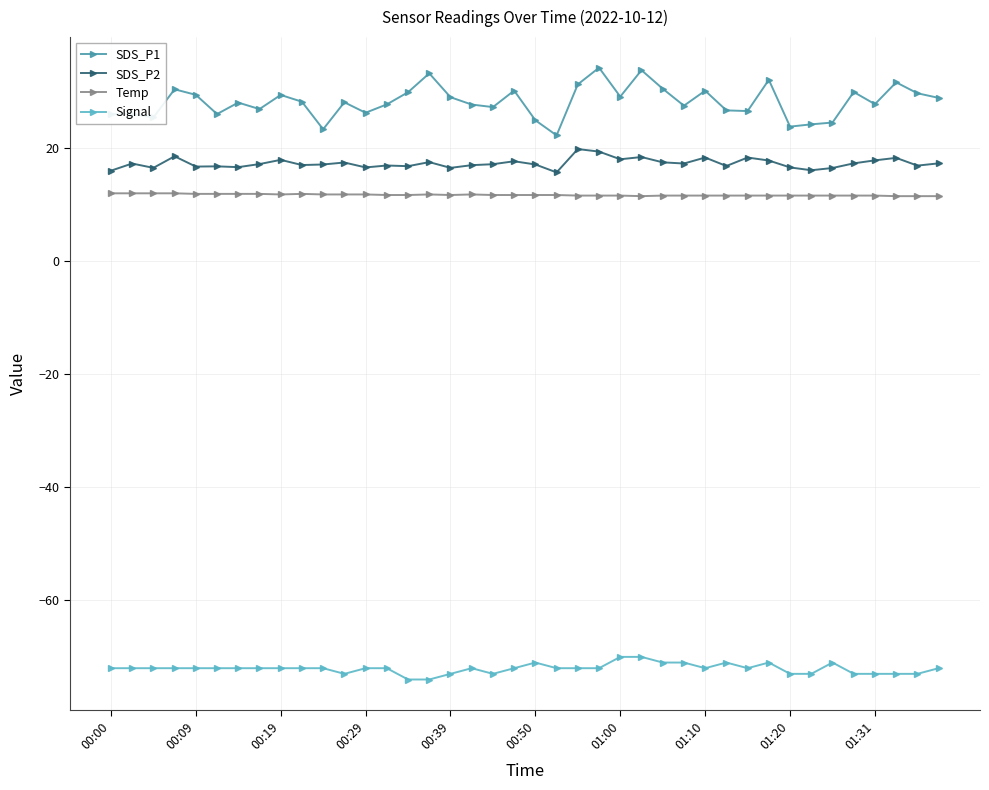

What is the average value of the SDS_P1 series?

28.2